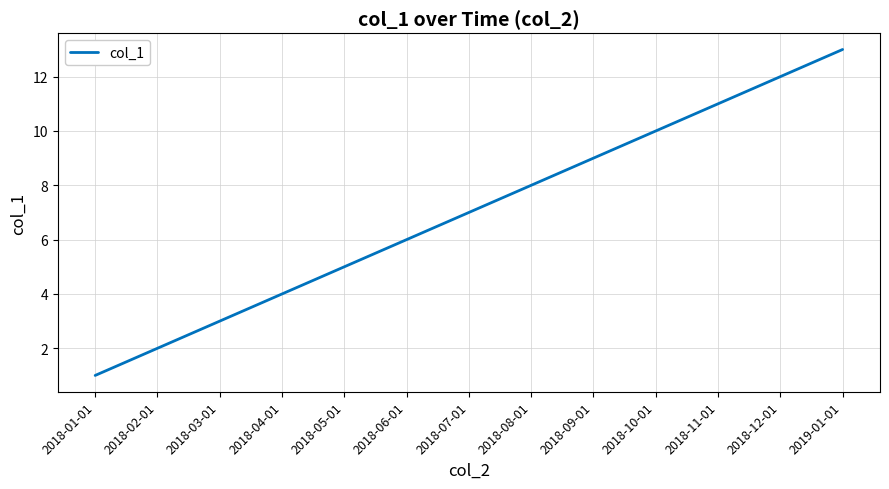

At which category does the chart reach its minimum across all series?

2018-01-01